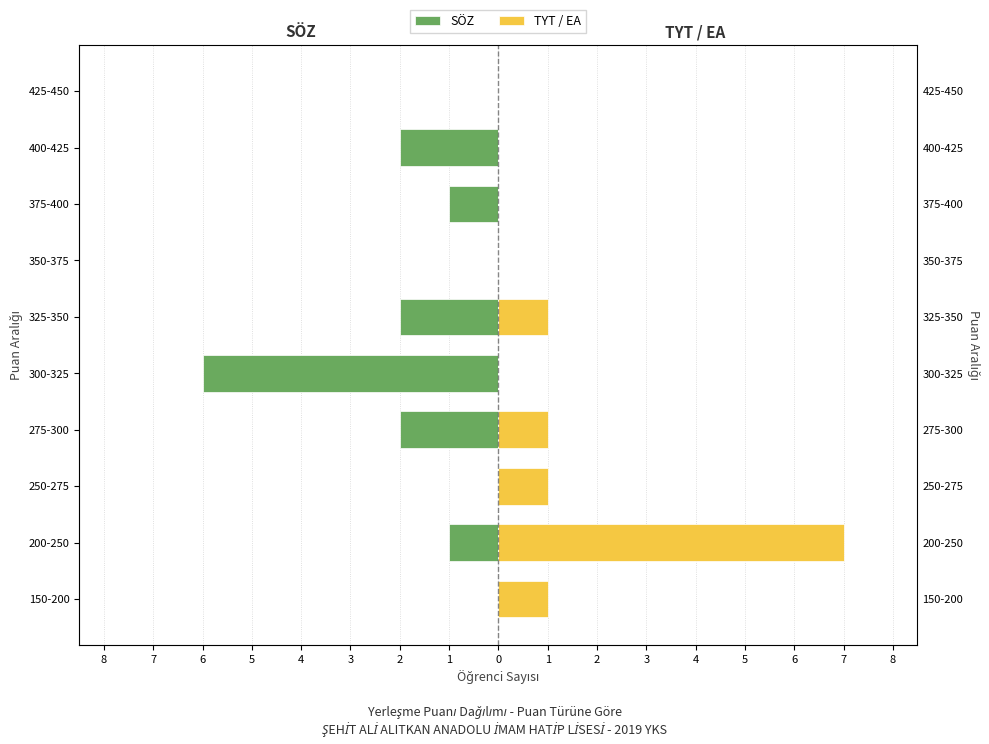

Which series has the widest spread of values?

TYT / EA